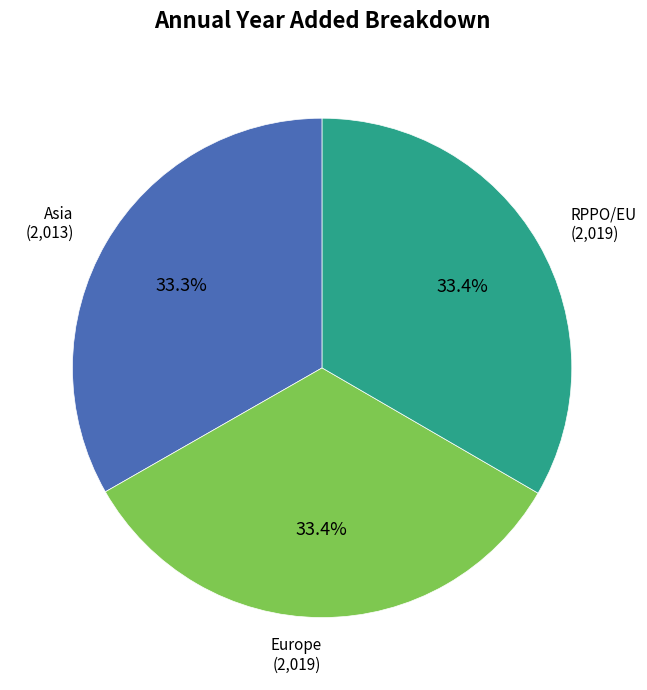

Is there any slice that represents more than half of the pie?

No